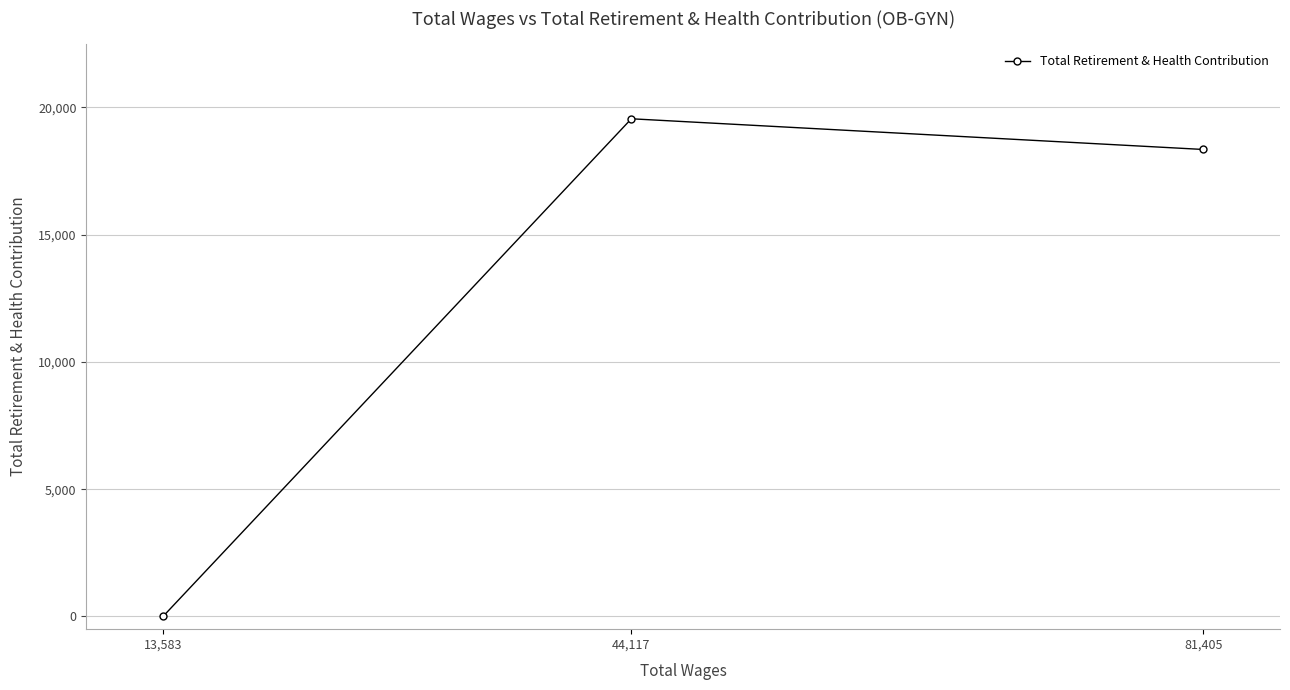

What is the difference between the maximum and second lowest values?

1206